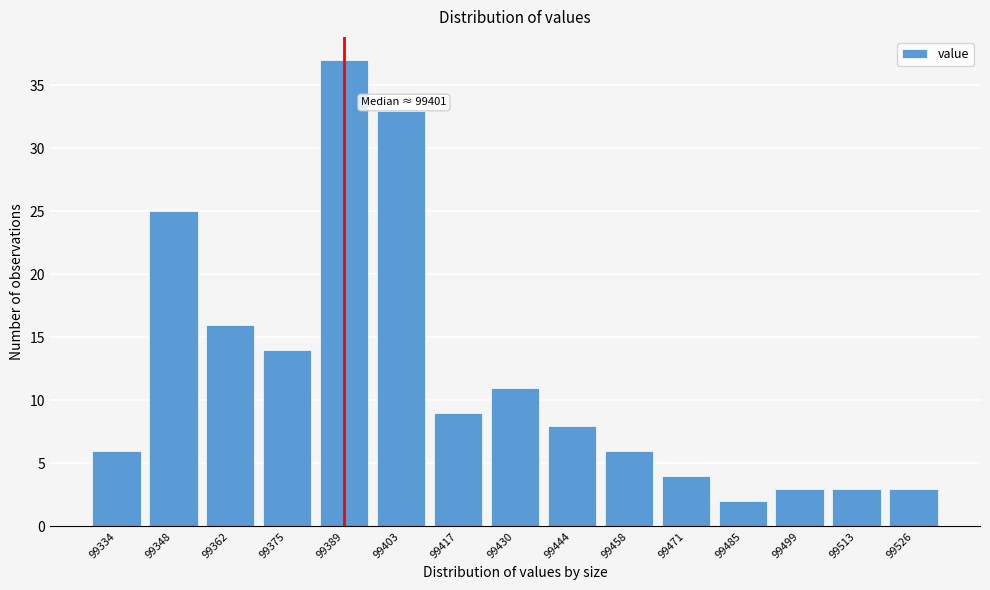

Reading left to right, what are all the values shown in this chart?

99334=6	99348=25	99362=16	99375=14	99389=37	99403=33	99417=9	99430=11	99444=8	99458=6	99471=4	99485=2	99499=3	99513=3	99526=3